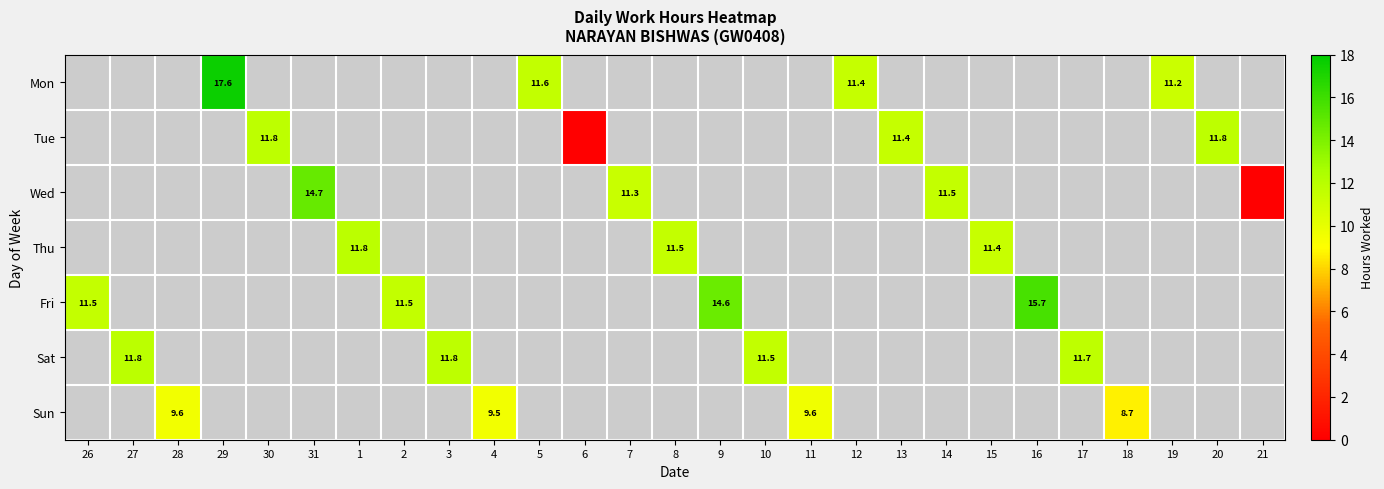

Which label corresponds to the largest value in the chart?

29